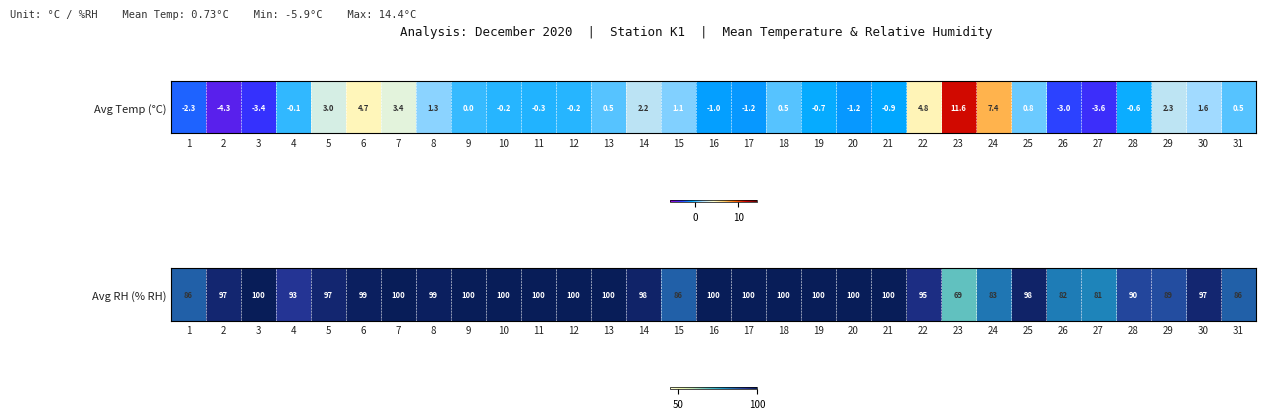

What is the difference between the maximum and minimum values?

31